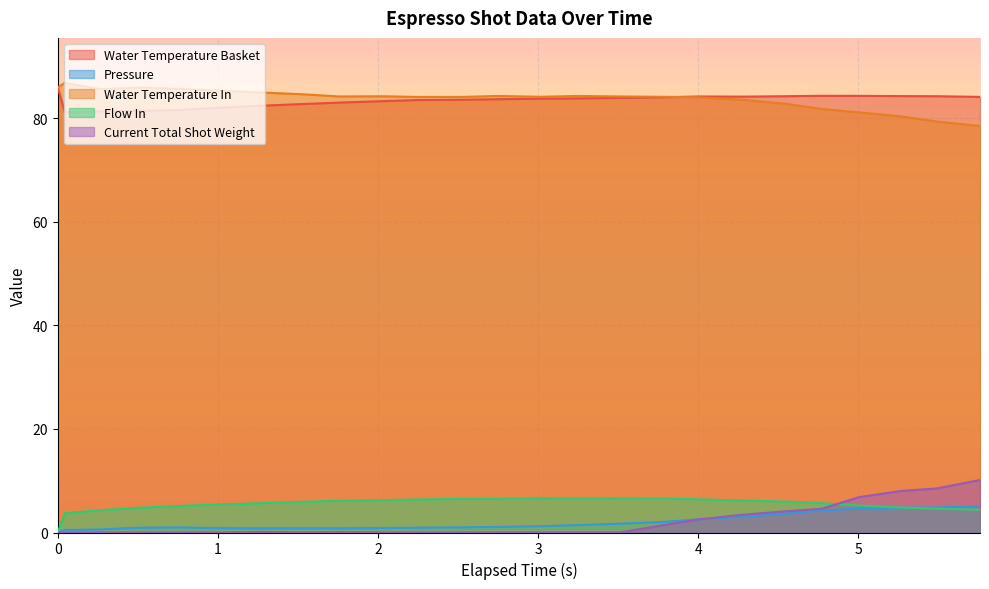

List the series in order of their peak value, lowest first.

Pressure, Flow In, Current Total Shot Weight, Water Temperature Basket, Water Temperature In